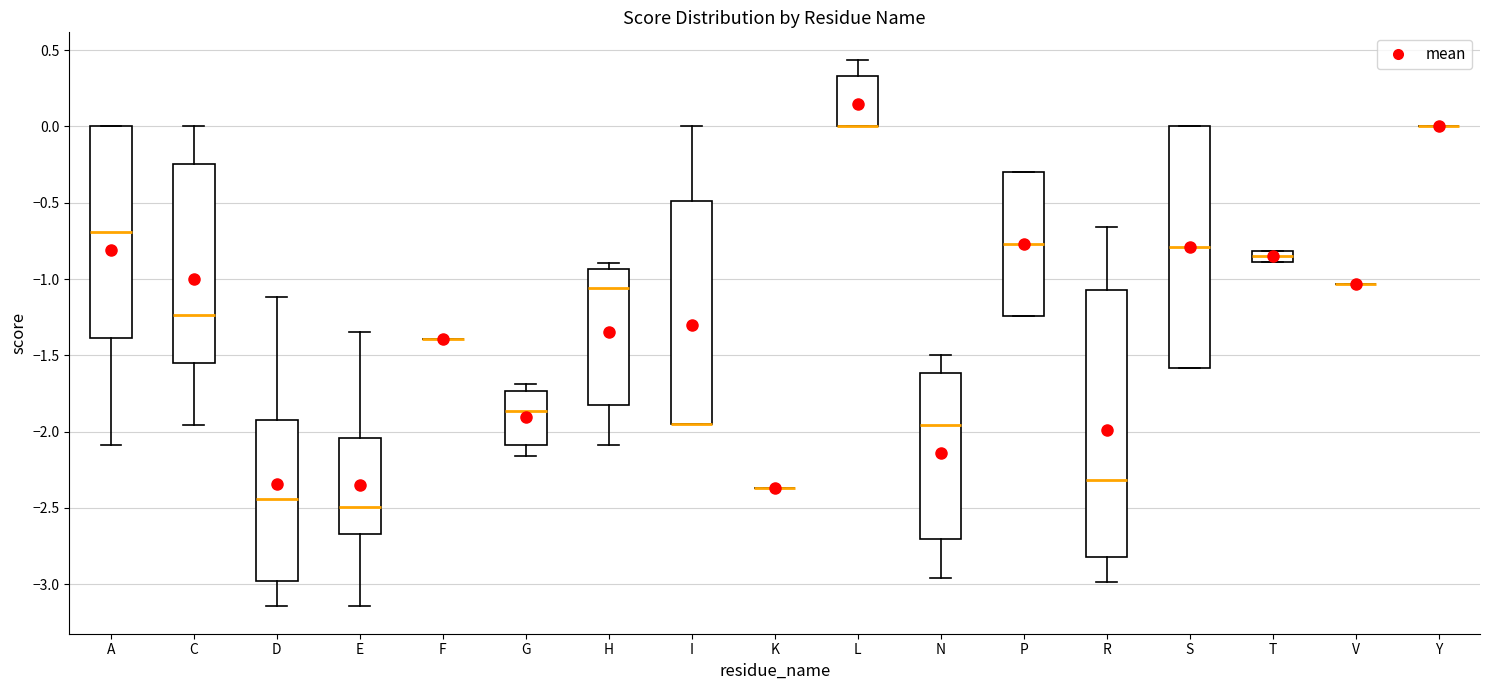

Comparing the boxes themselves (not the whiskers), which one is the tallest?

R